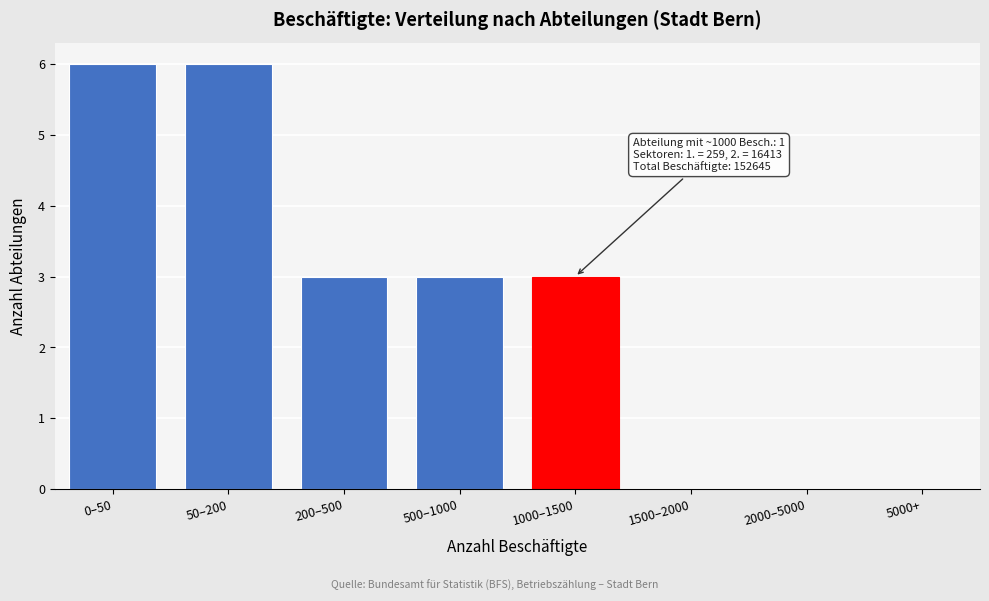

Reading right to left, what are all the values shown in this chart?

5000+=0	2000–5000=0	1500–2000=0	1000–1500=3	500–1000=3	200–500=3	50–200=6	0–50=6